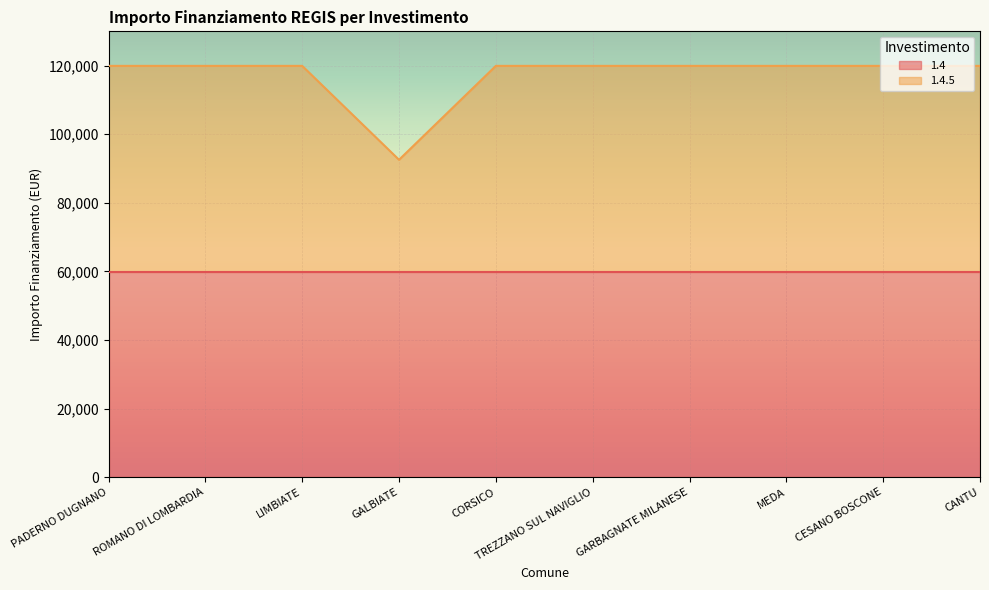

Does the chart display data point markers on the line(s)?

No